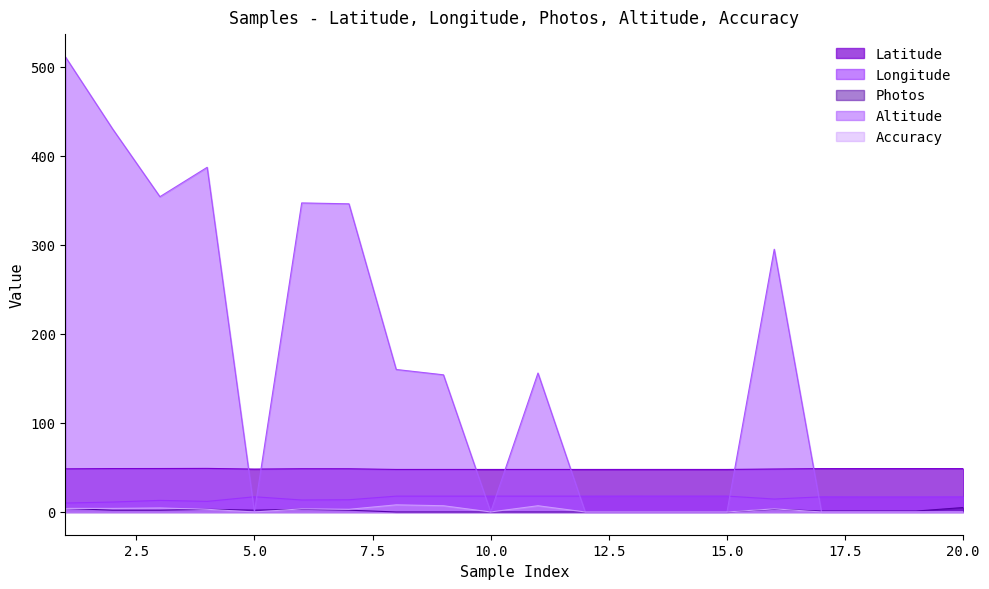

What is the total value across all series at 16?

364.3